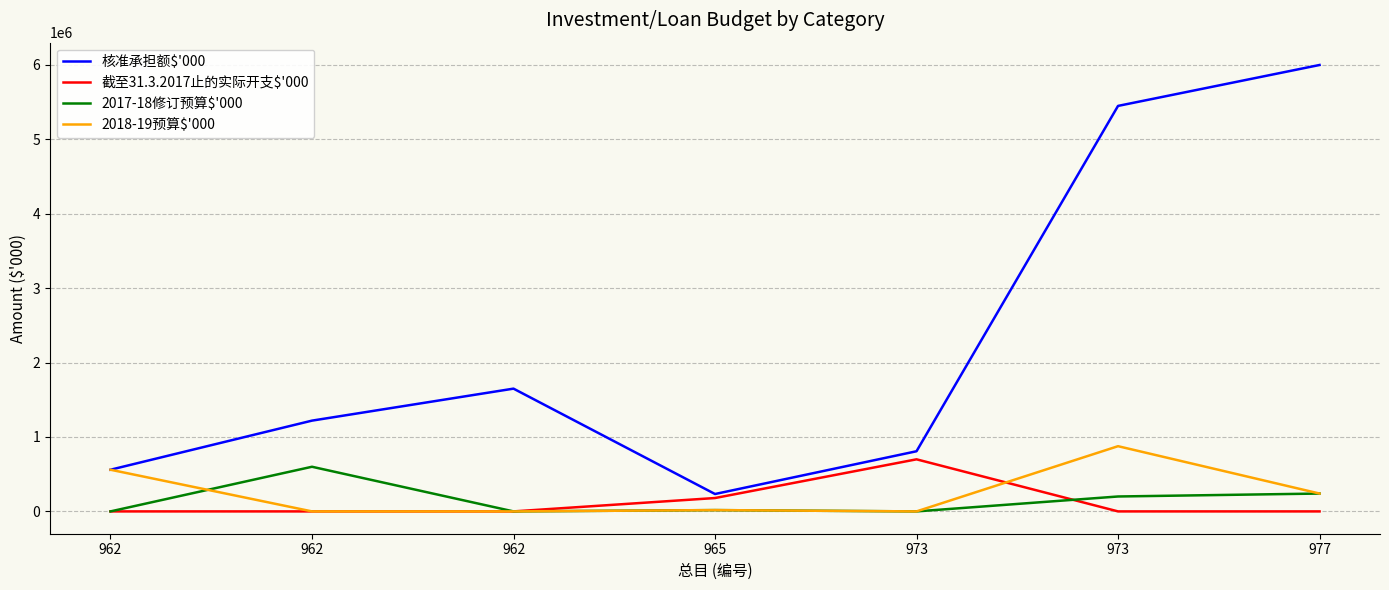

What are all the series names shown in the legend?

核准承担额$'000, 截至31.3.2017止的实际开支$'000, 2017-18修订预算$'000, 2018-19预算$'000